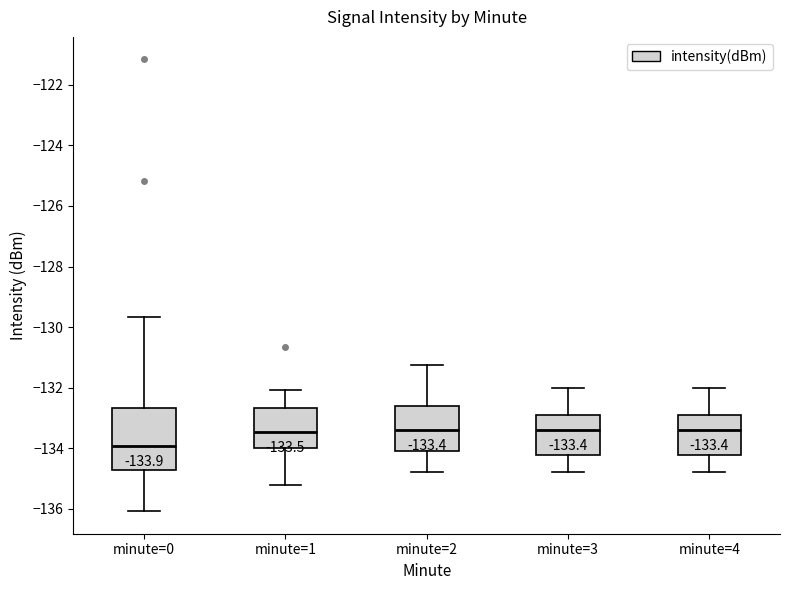

Which box is the tallest, from its lower edge to its upper edge?

minute=0